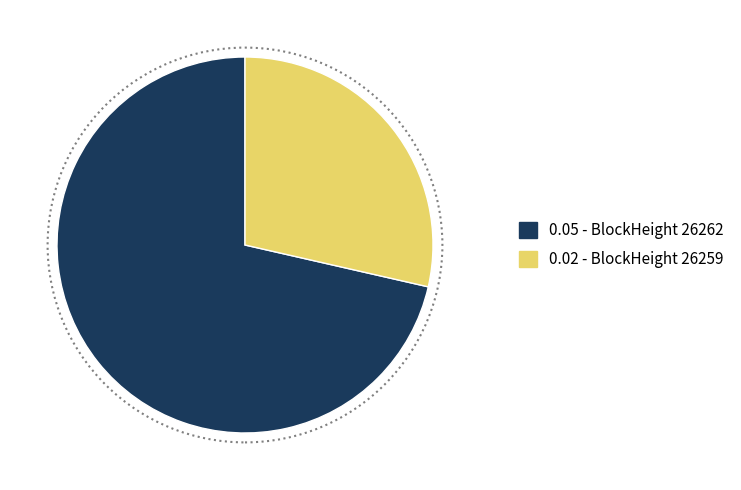

Is there a majority slice in this chart?

Yes